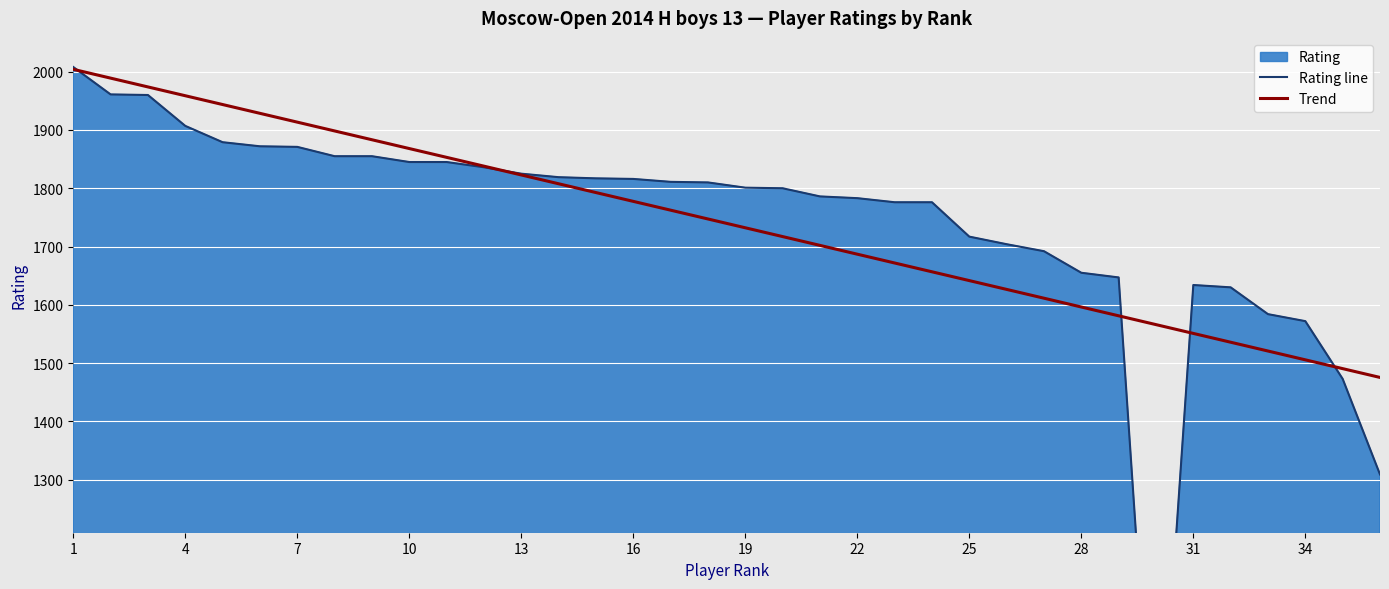

Which series has the largest range (max minus min)?

Rating line